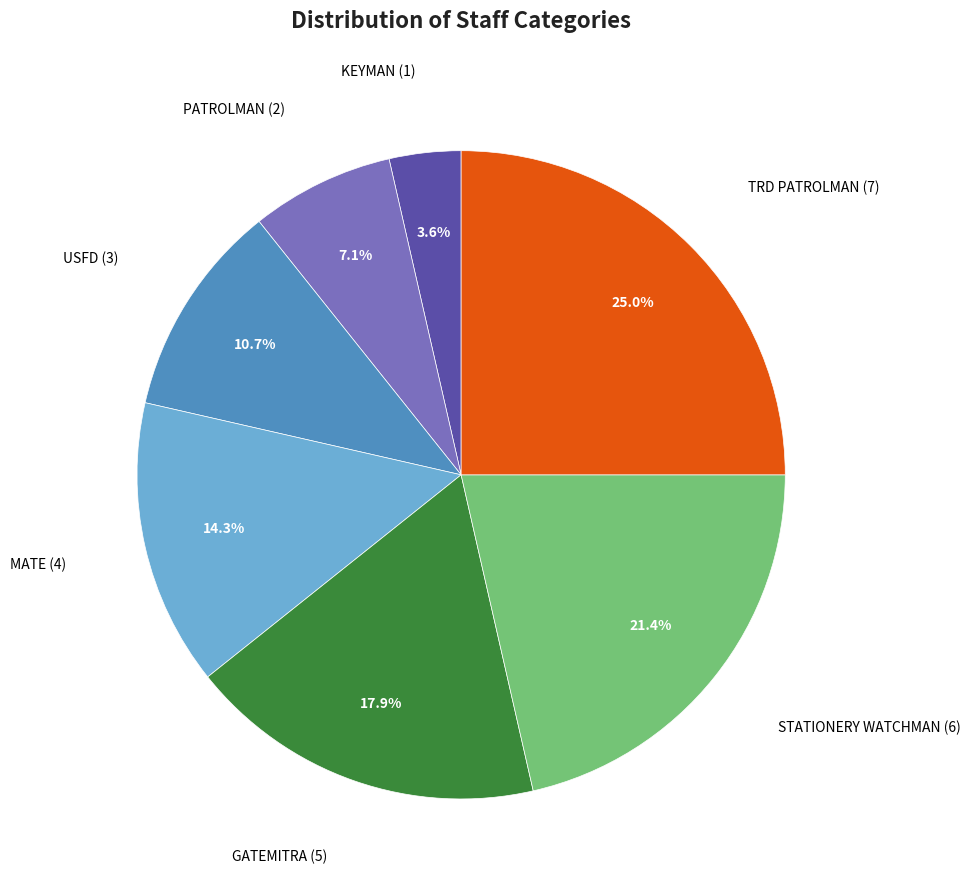

Do MATE and STATIONERY WATCHMAN together represent more than half of the pie?

No